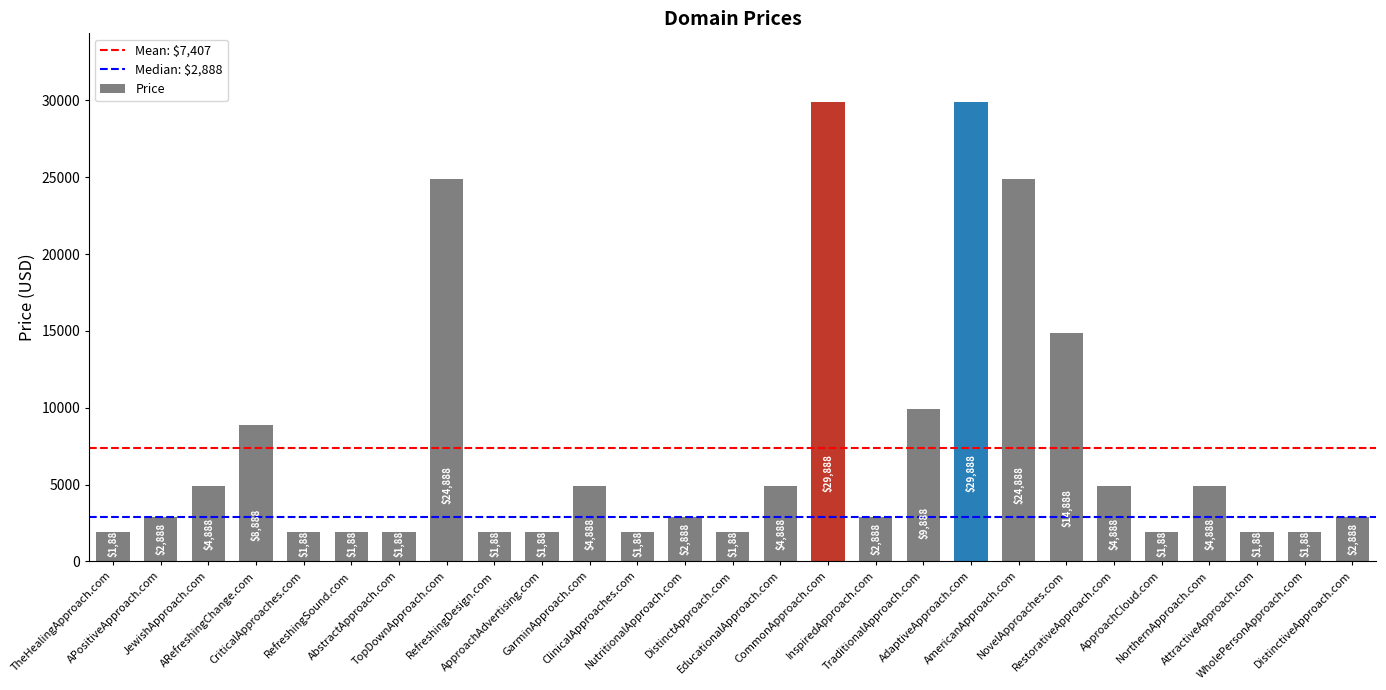

The chart shows a value of 4888 at RestorativeApproach.com. True or false?

True